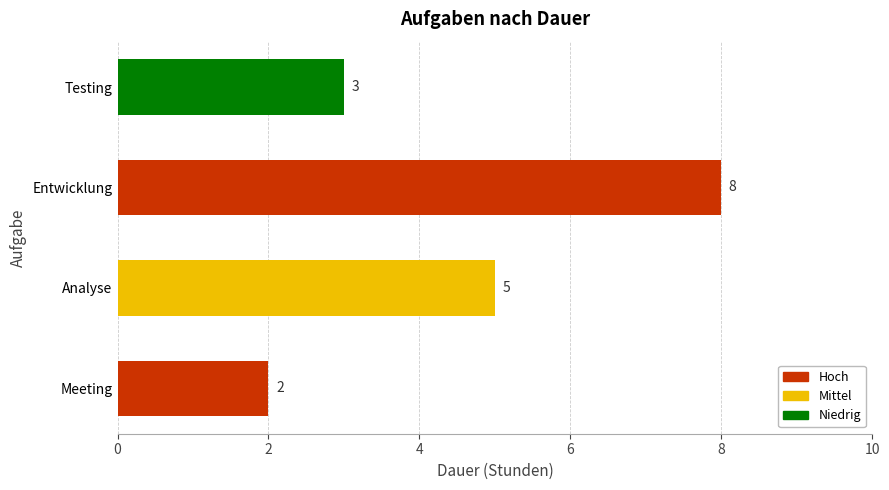

What is the change in value from Meeting to Entwicklung?

+6